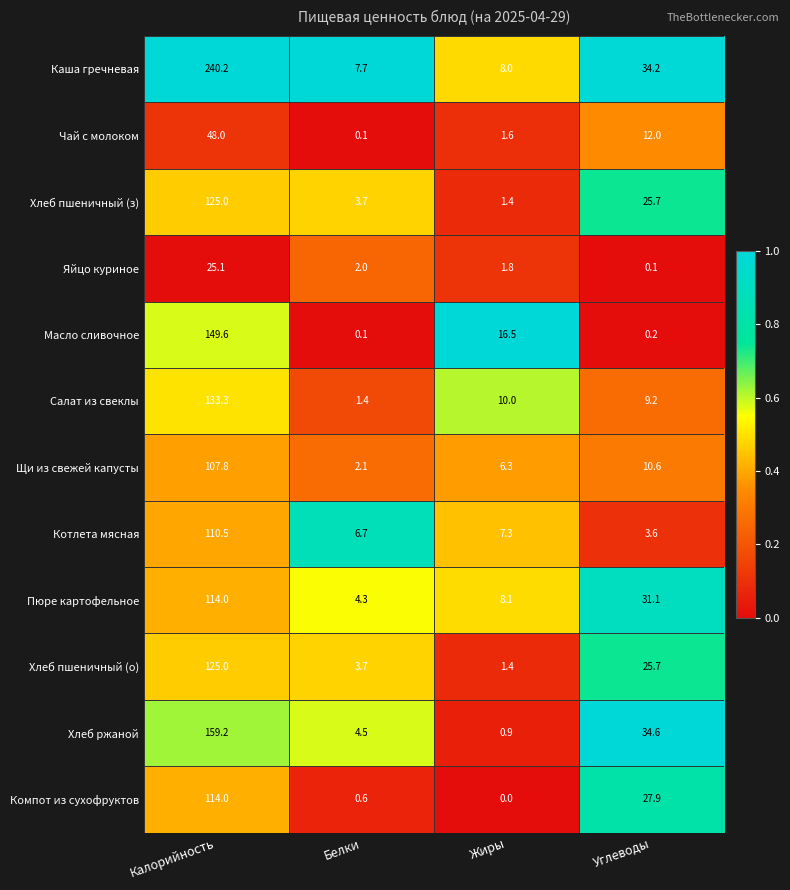

Between Жиры and Углеводы, which series saw the biggest shift?

Хлеб ржаной